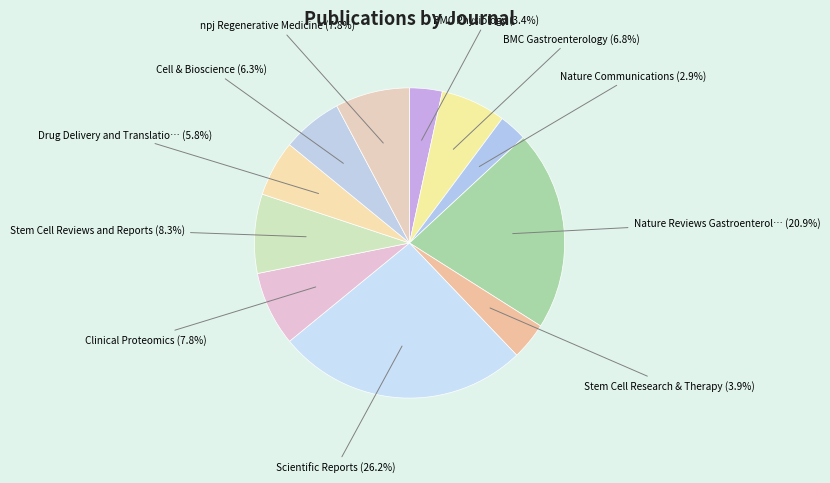

Count the number of slices in the pie.

11